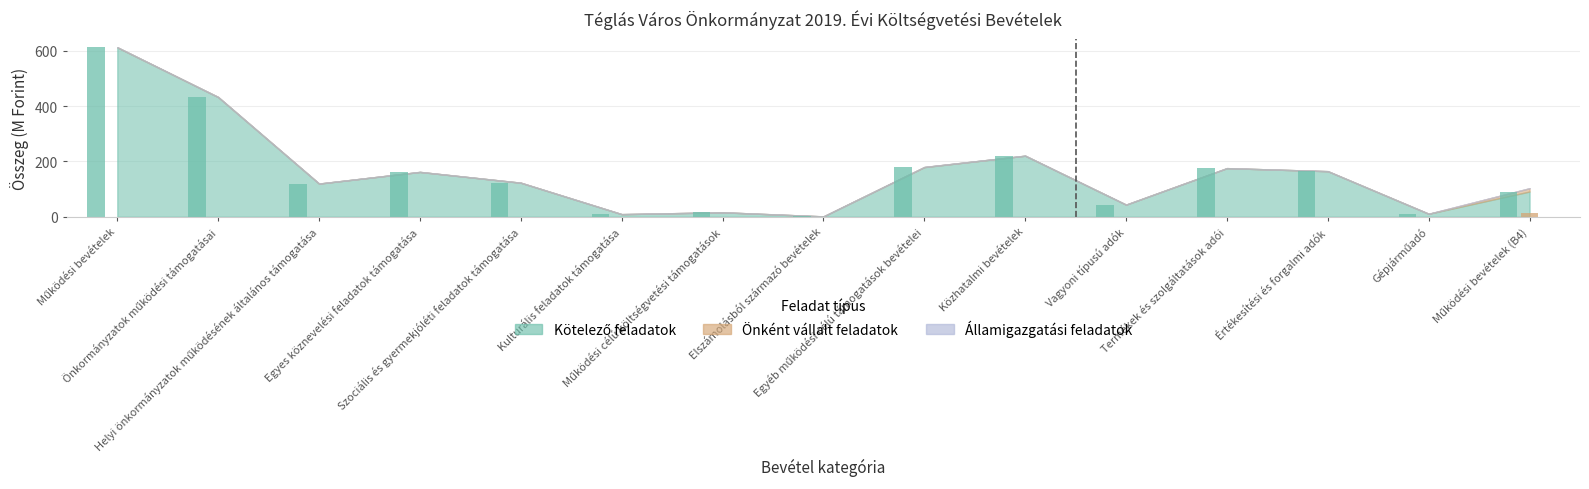

Which series changed the most between Önkormányzatok működési támogatásai and Vagyoni típusú adók?

Kötelező feladatok